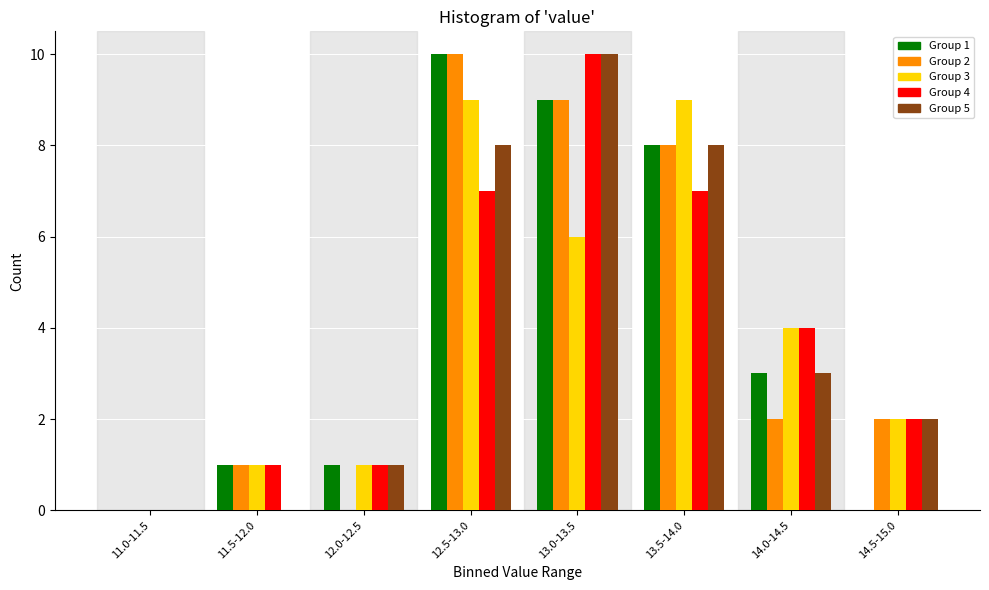

Is it true that Group 1 equals 1 at 12.0-12.5?

True